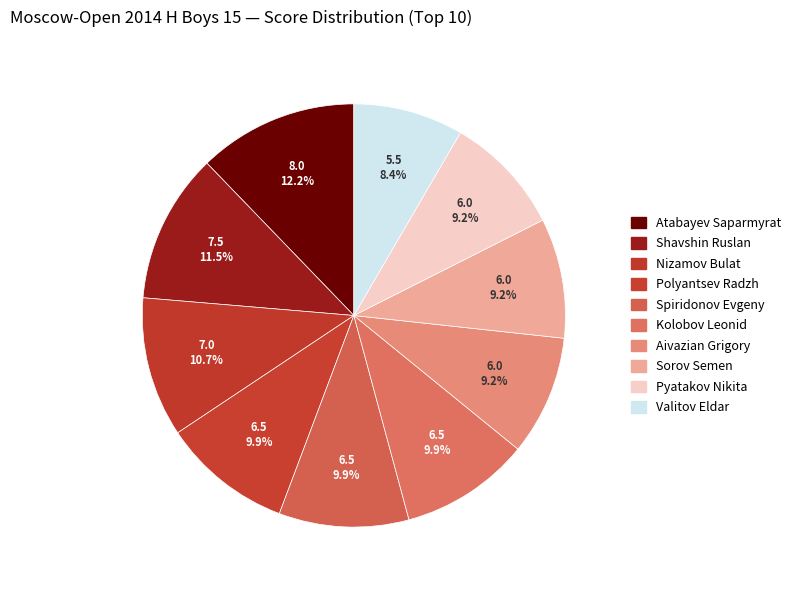

To the nearest percent, what is the difference between the largest and smallest slice percentages?

4%